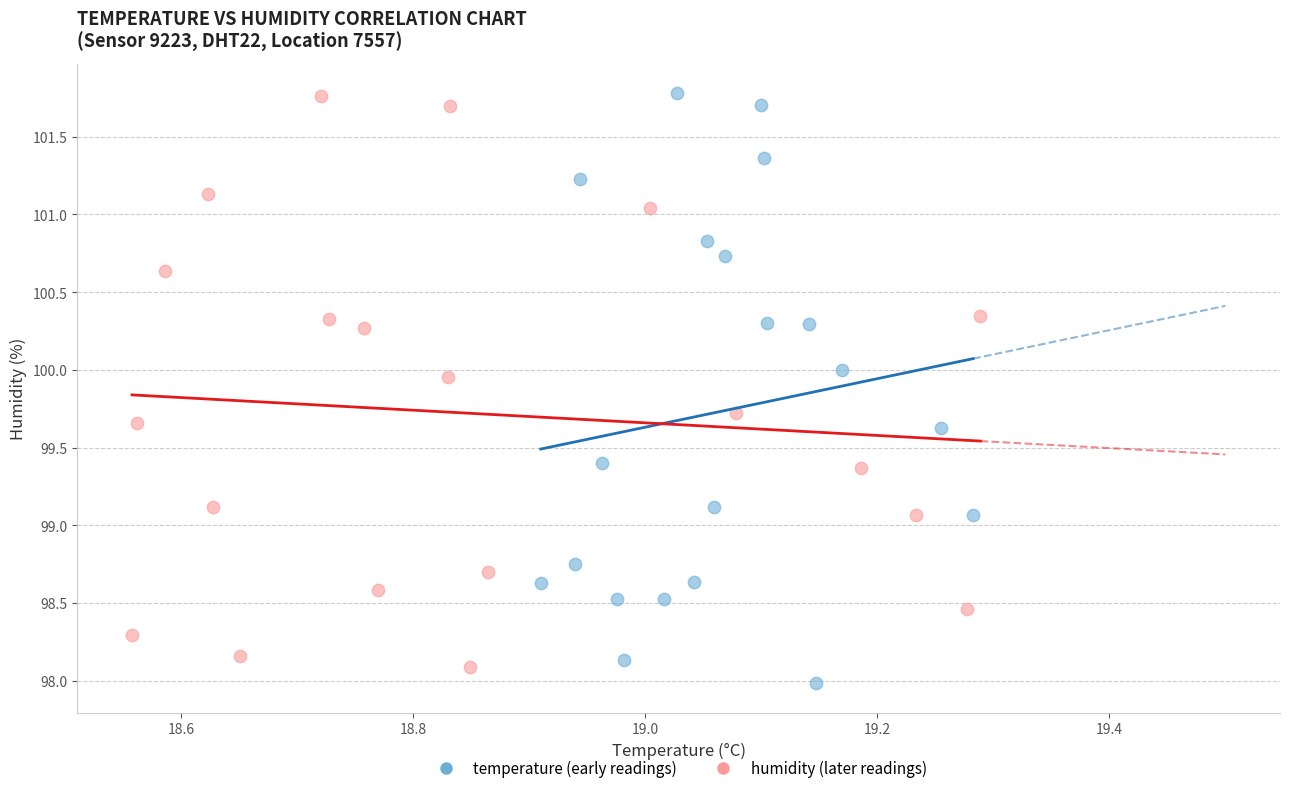

What are all the series names shown in the legend?

temperature (early readings), humidity (later readings)